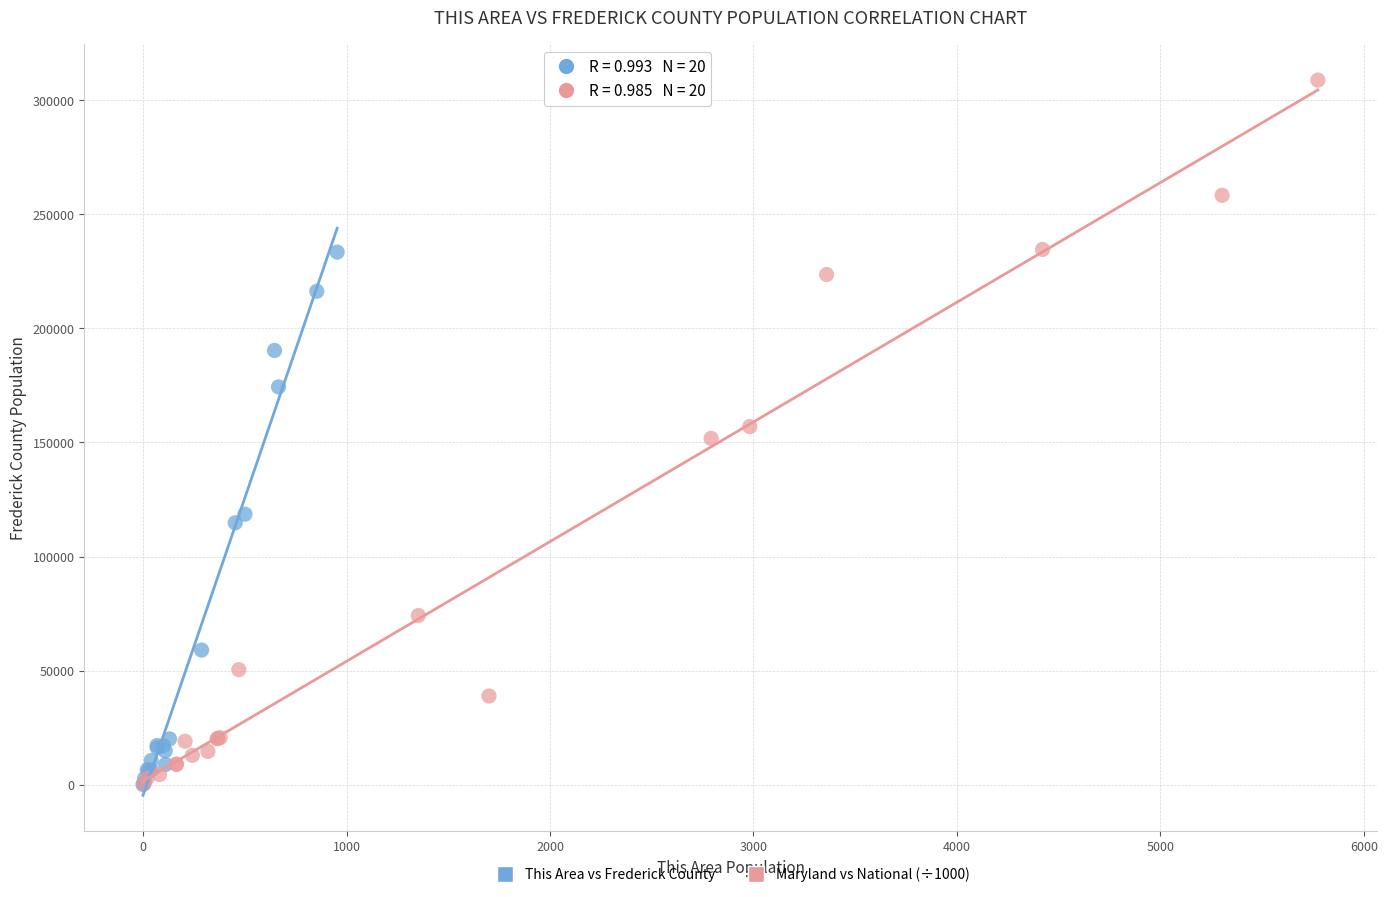

What are all the series names shown in the legend?

This Area vs Frederick County, Maryland vs National (÷1000)